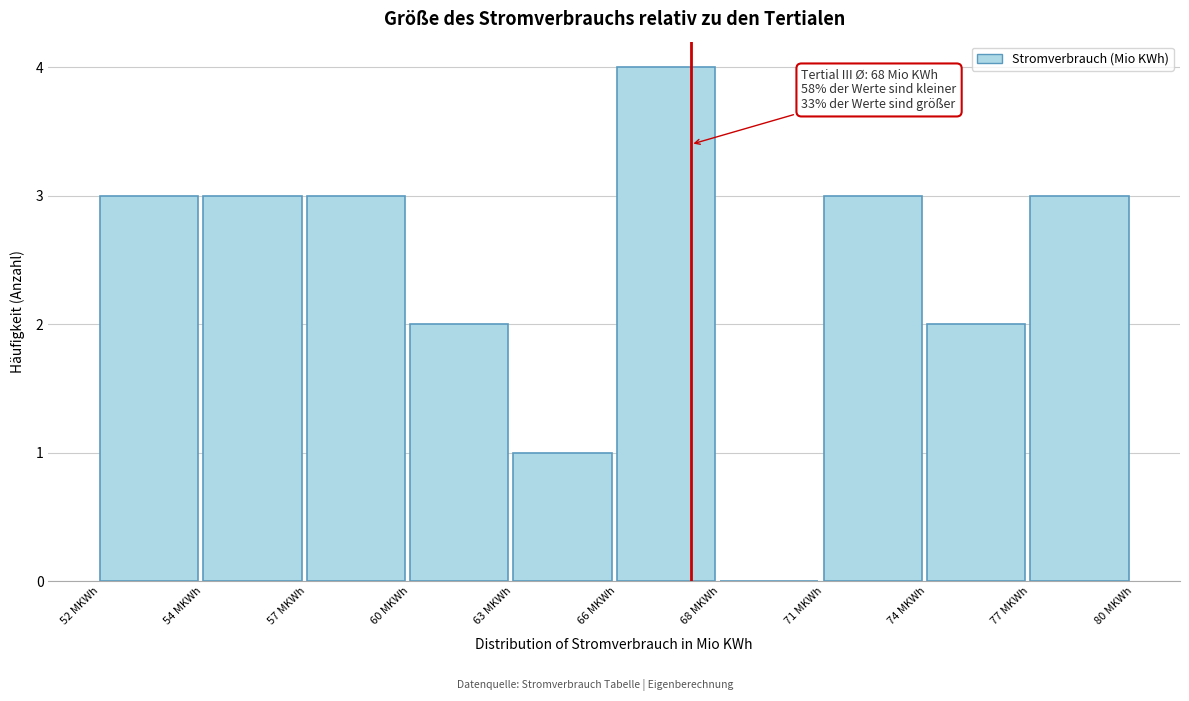

Reading left to right, extract all data points from this chart.

52 MKWh=3	54 MKWh=3	57 MKWh=3	60 MKWh=2	63 MKWh=1	66 MKWh=4	68 MKWh=0	71 MKWh=3	74 MKWh=2	77 MKWh=3